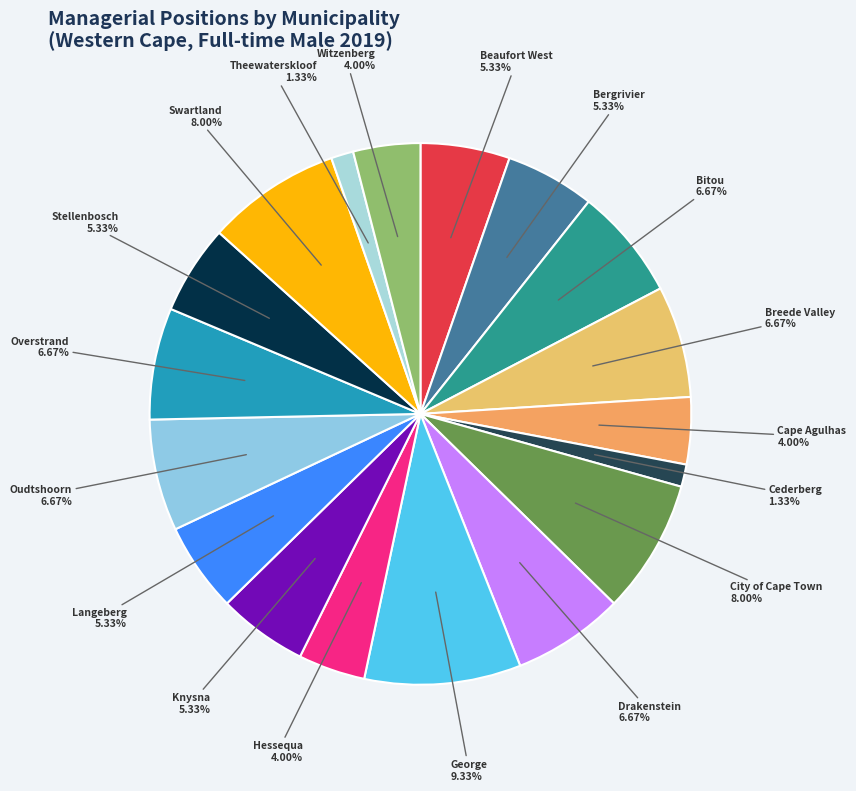

Combined, what portion of the pie is City of Cape Town and Bergrivier?

13.3%